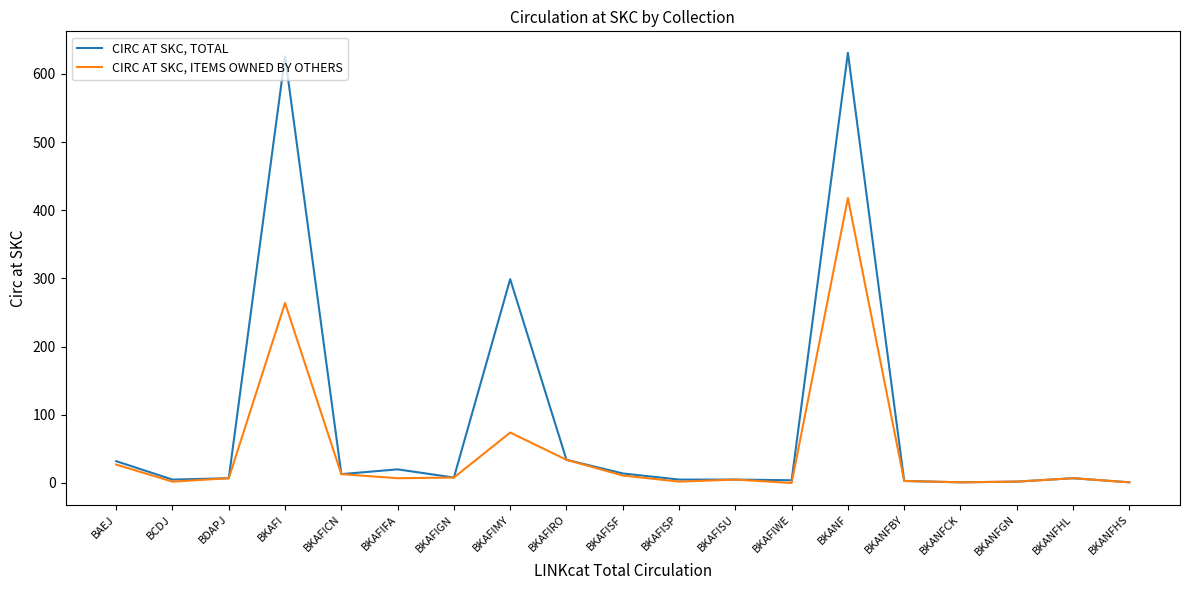

Rank the series by their average value, from lowest to highest.

CIRC AT SKC, ITEMS OWNED BY OTHERS, CIRC AT SKC, TOTAL